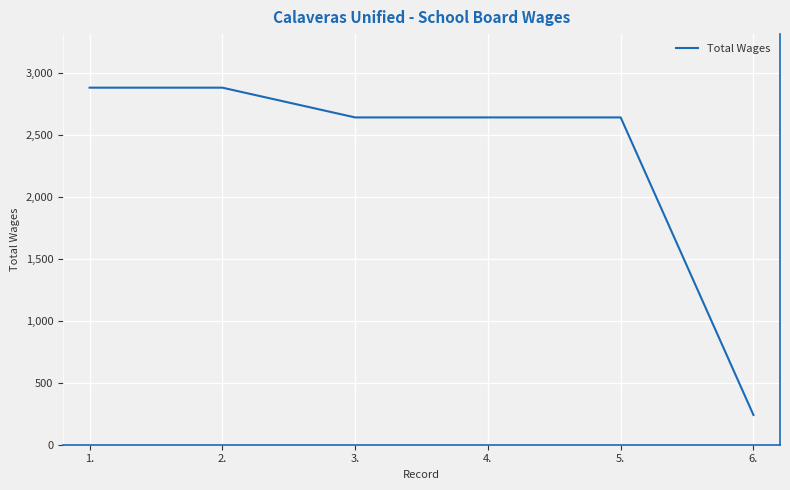

What is the difference between the maximum and minimum values?

2640